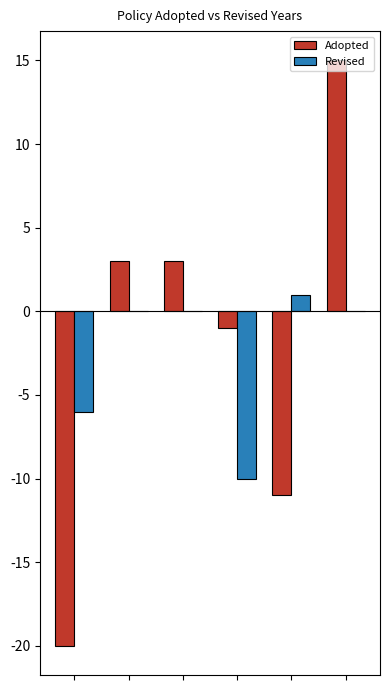

What is the maximum value shown in the chart?

15